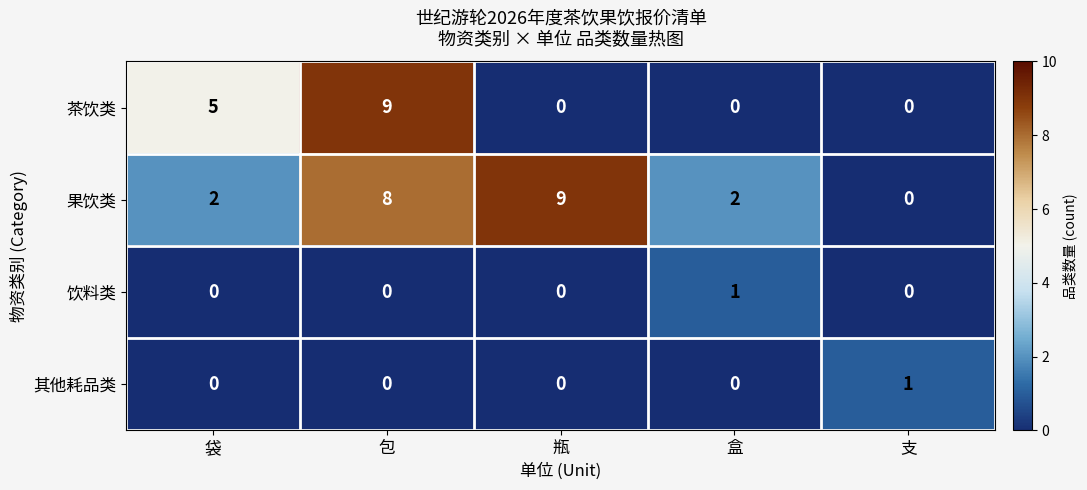

What is the total value across all series at 瓶?

9